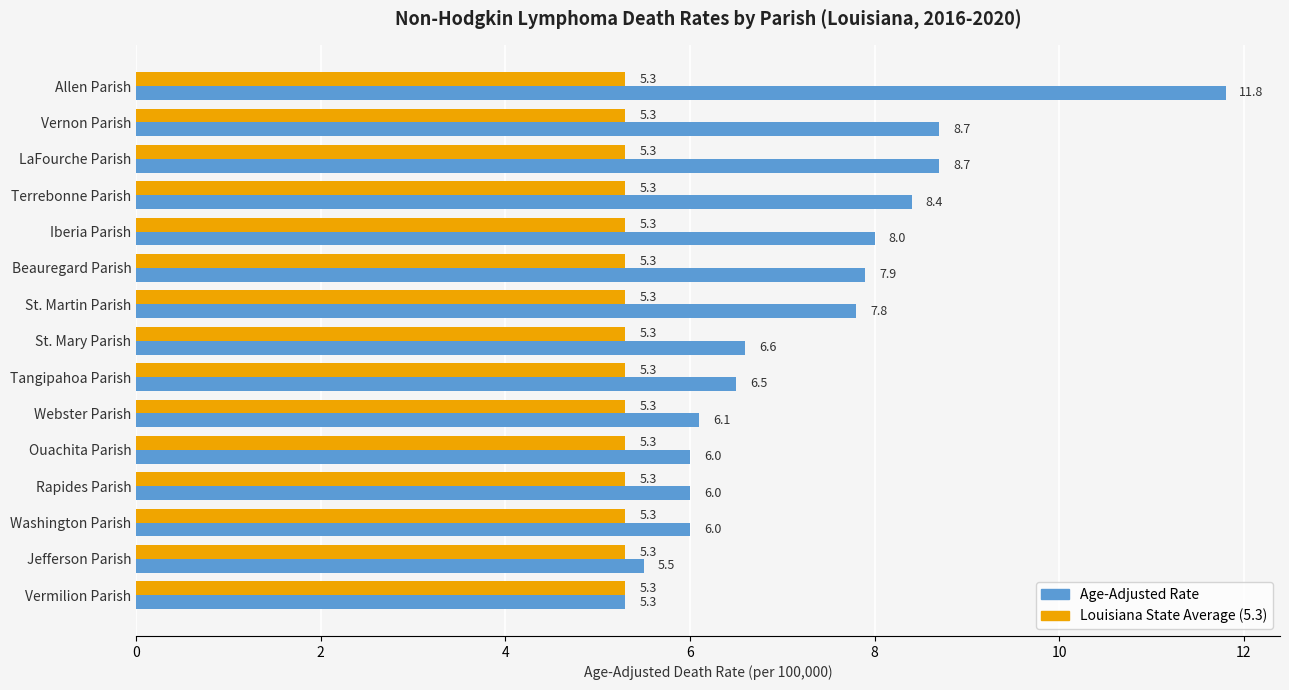

What is the total value across all series at Washington Parish?

11.3